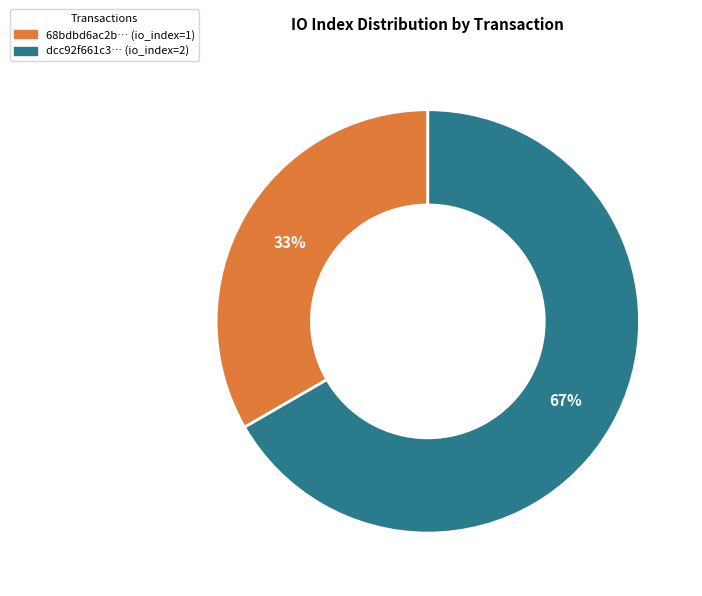

True or false: dcc92f661c3… (io_index=2) accounts for 79% of the total.

False